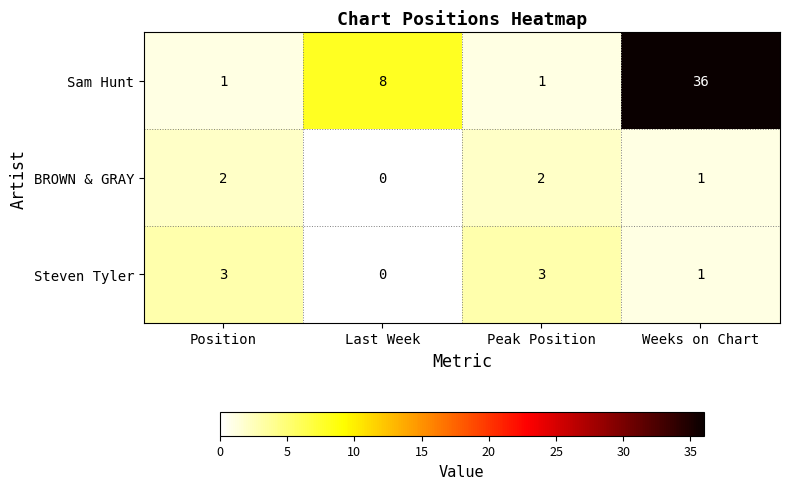

Count the number of data series in this chart.

3